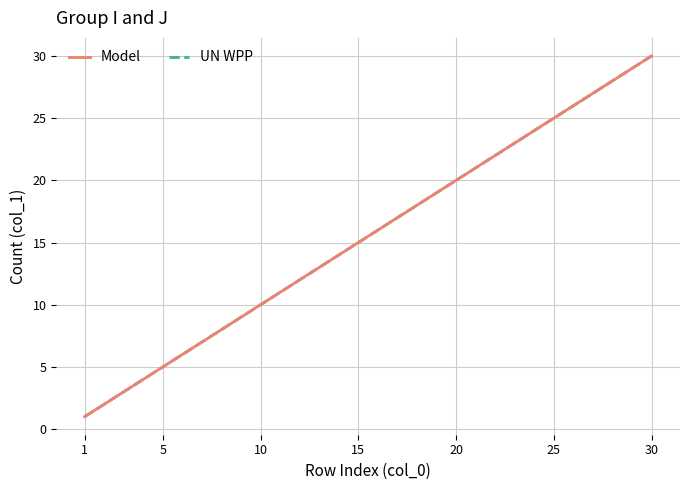

Is this an area chart (filled region under the line)?

No